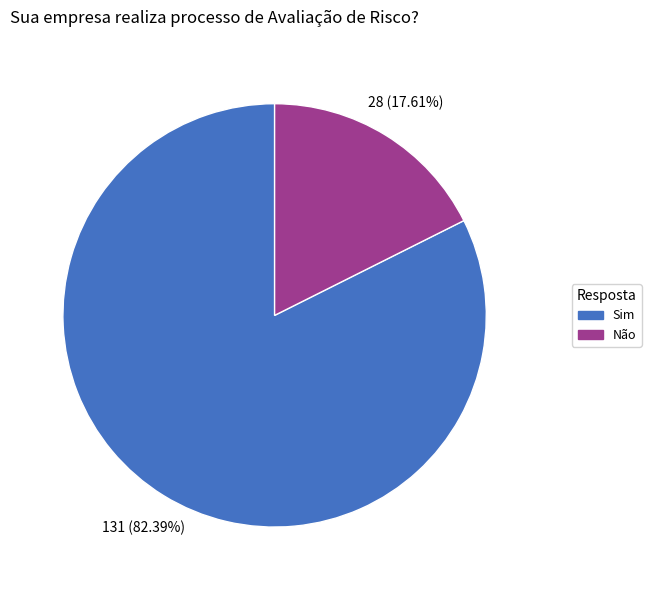

To the nearest percent, what is the average slice percentage?

50%